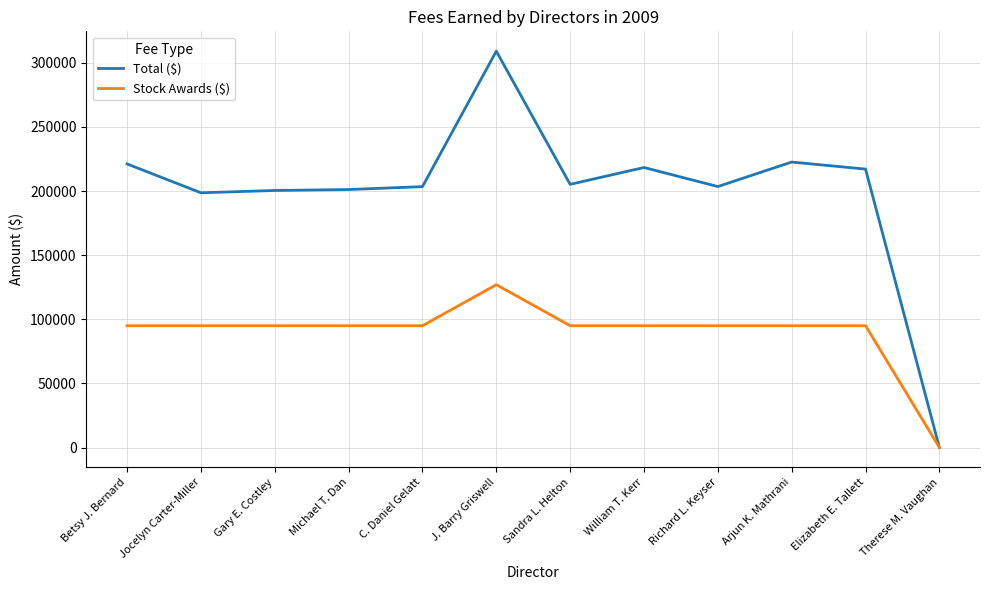

How many values in Stock Awards ($) are above zero?

11